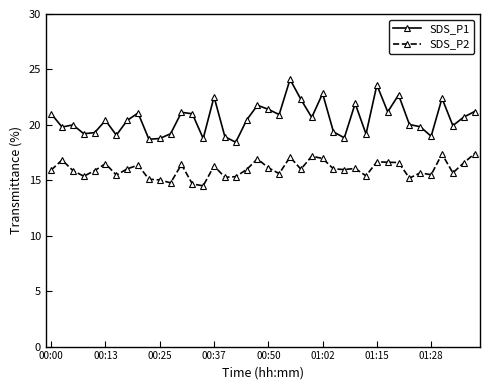

Which series has the largest range (max minus min)?

SDS_P1